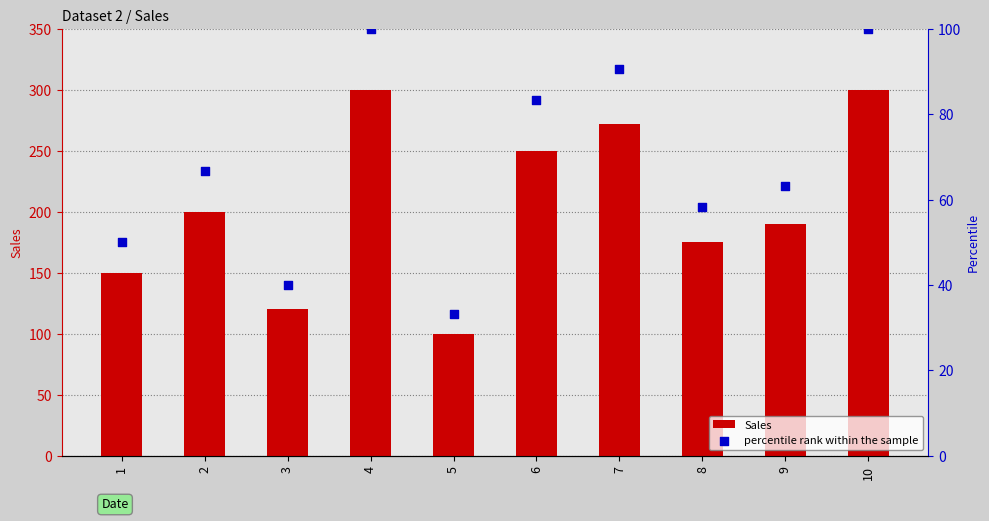

At which category is the sum across all series the highest?

4